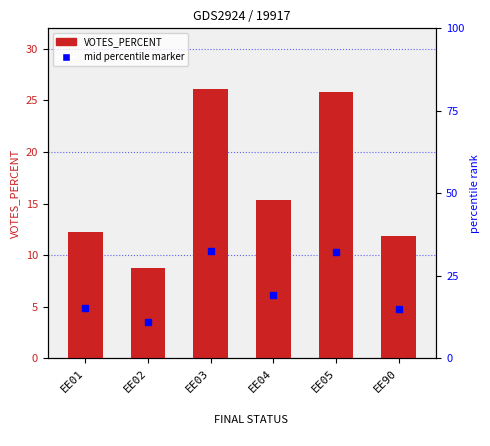

At which category is the sum across all series the highest?

EE03